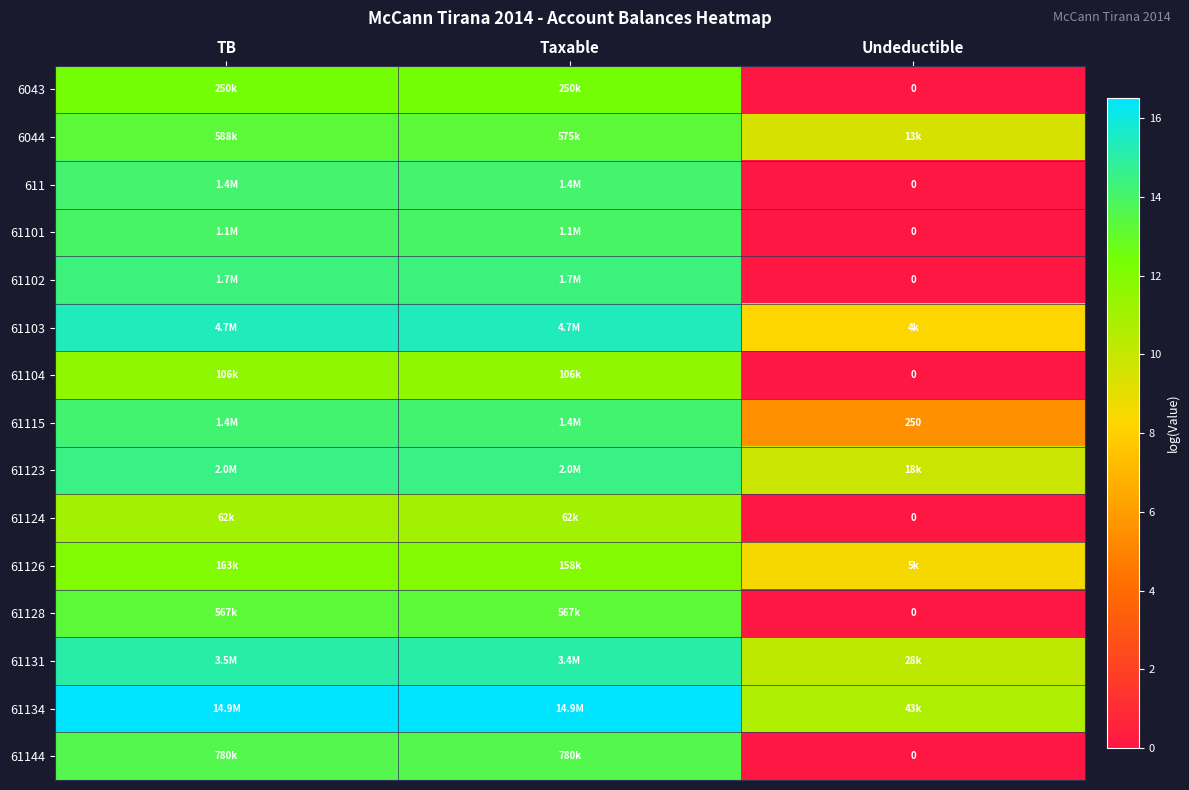

What is the approximate value of 61123 at TB?

14.5